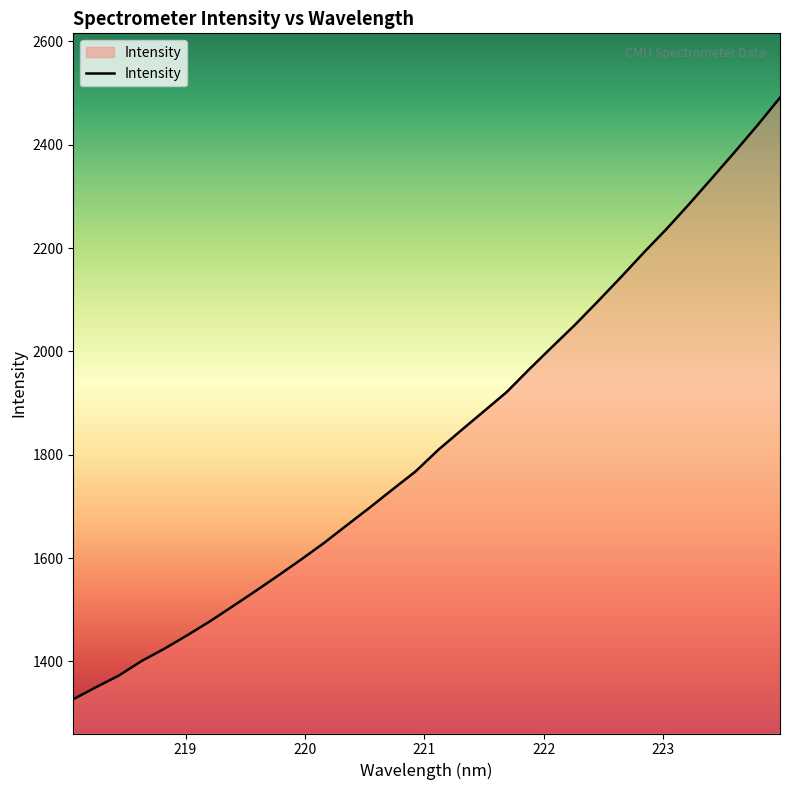

What is the difference between the maximum and minimum values?

1164.1